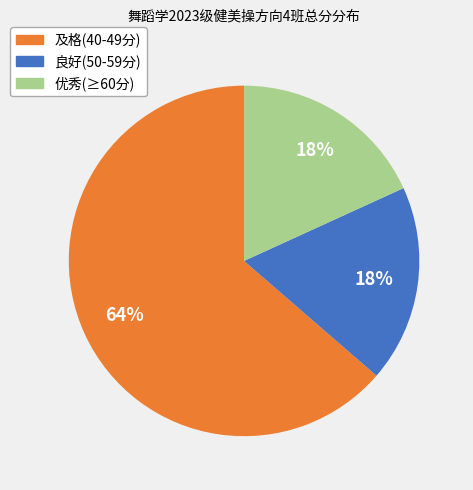

Is there a majority slice in this chart?

Yes